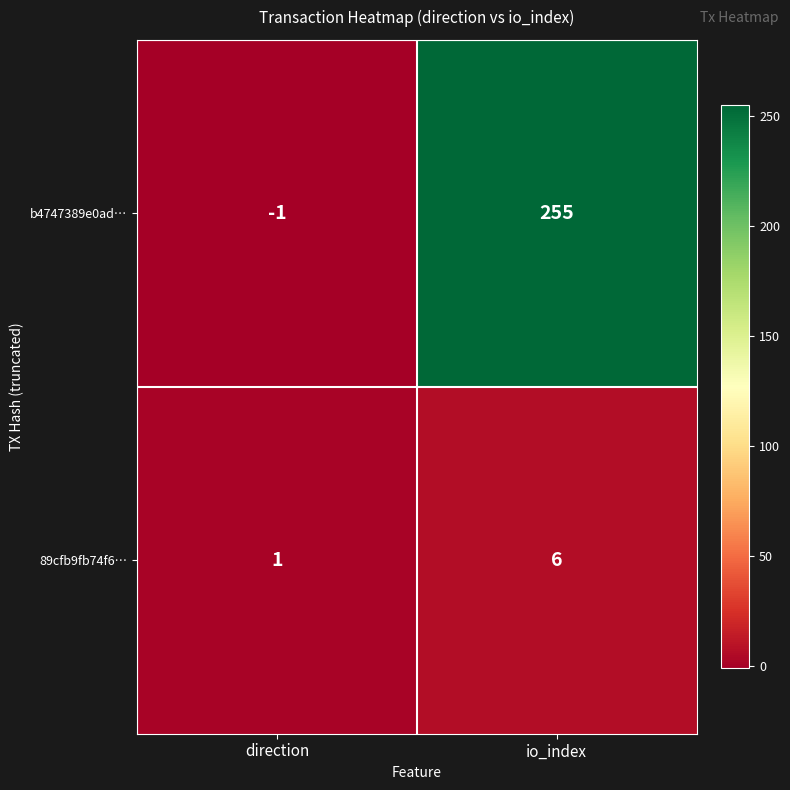

Between direction and io_index, which series saw the biggest shift?

b4747389e0ad…